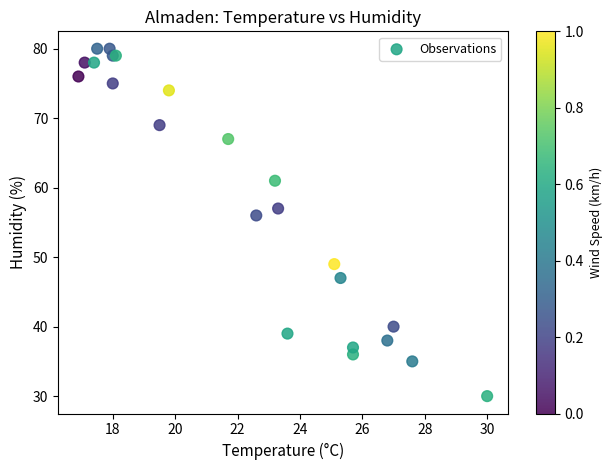

What Y value in the scatter plot is closest to 55?

56